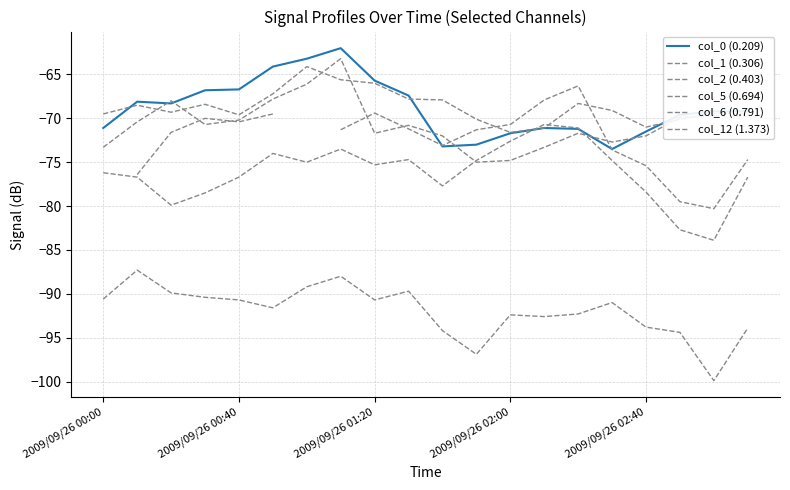

What is the difference between the maximum and minimum values in the col_5 (0.694) series?

13.2